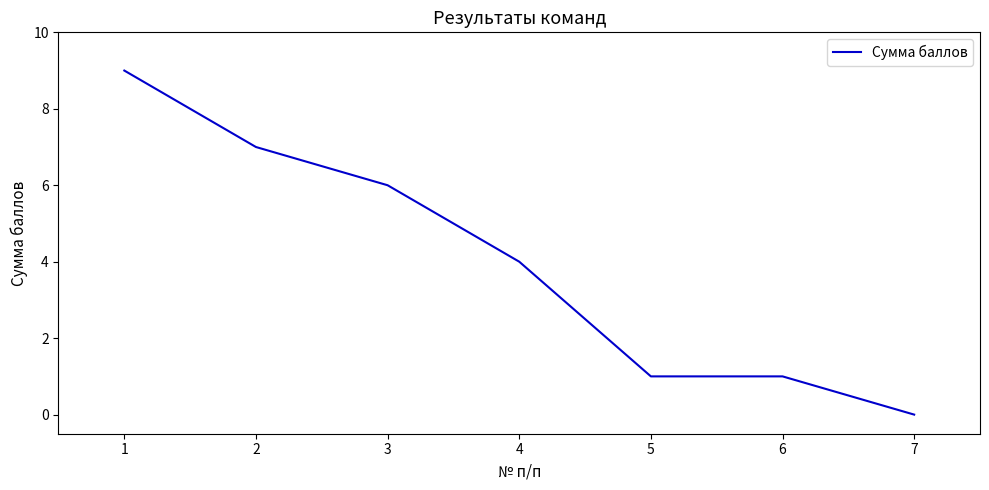

Reading right to left, transcribe all the data shown in this chart.

0	1	1	4	6	7	9